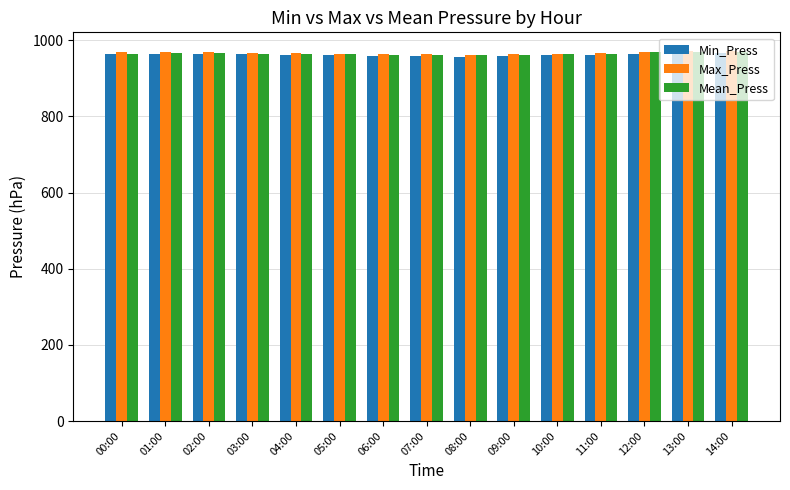

What is the minimum value for Min_Press?

957